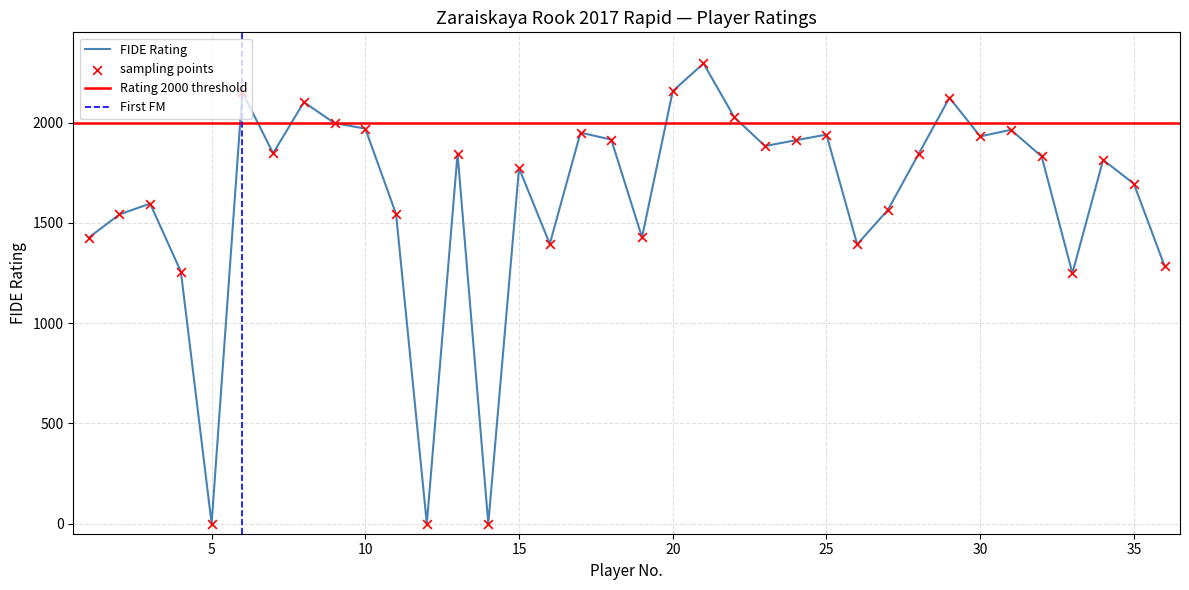

What is the ratio of the value at 8 to the value at 31?

1.1